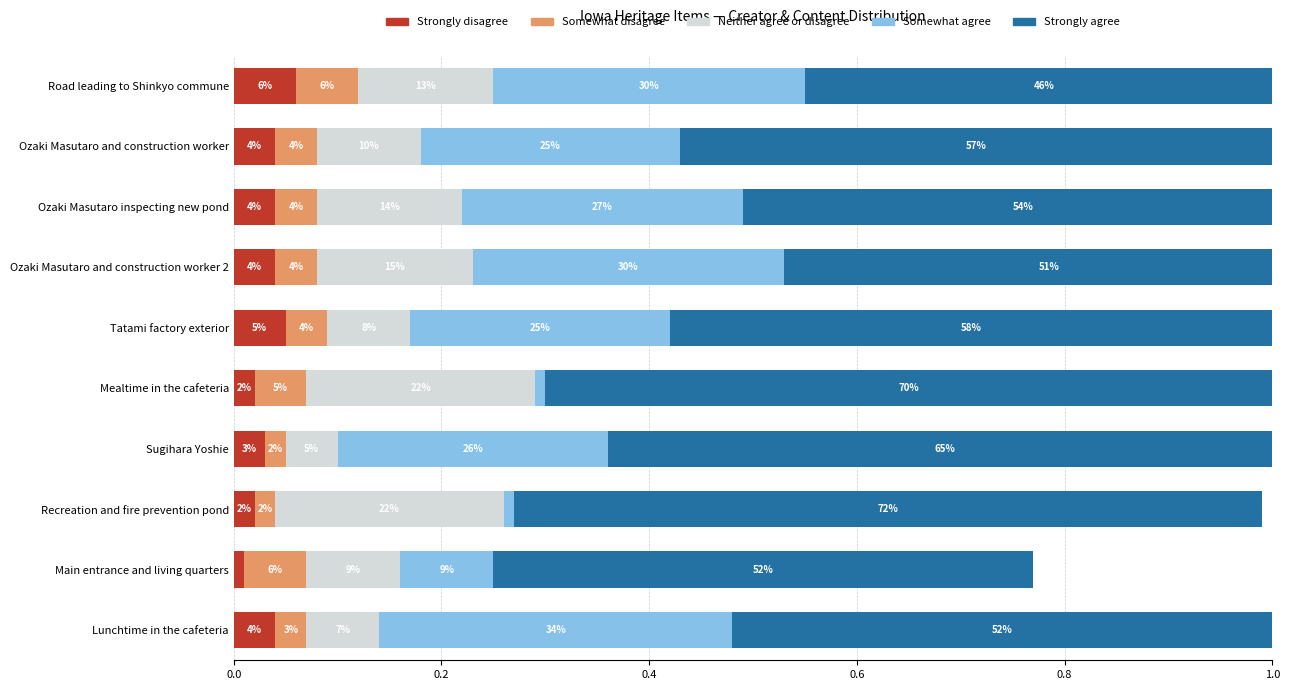

What are all the series names shown in the legend?

Strongly disagree, Somewhat disagree, Neither agree or disagree, Somewhat agree, Strongly agree